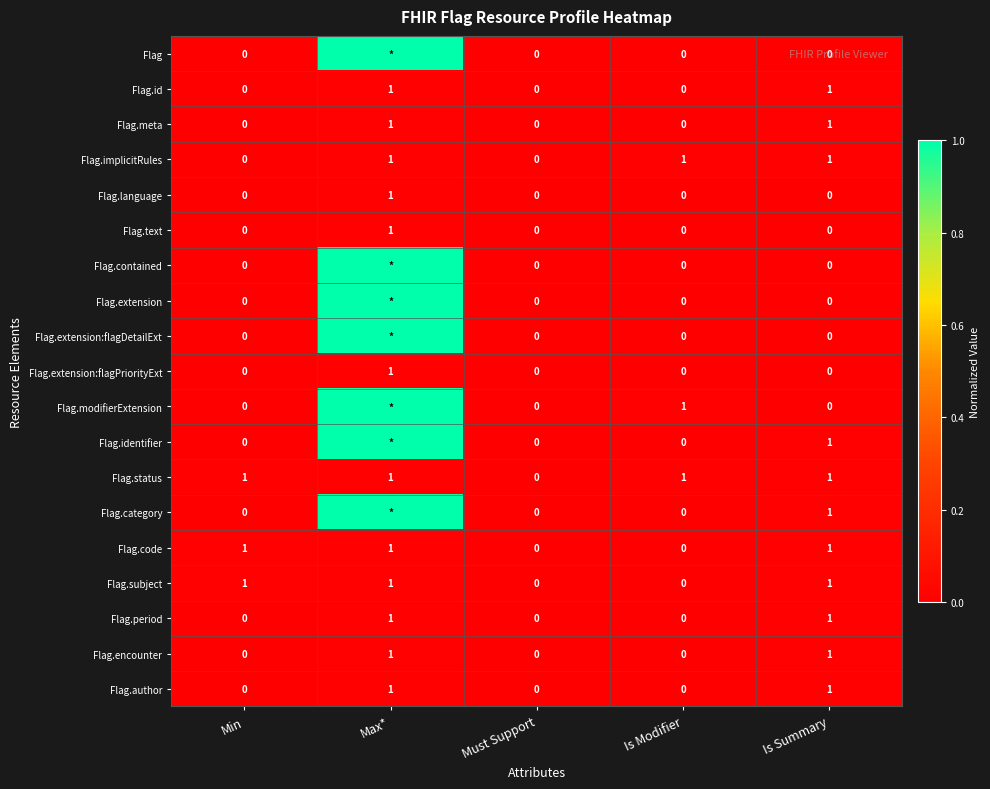

How many series are shown in this chart?

19